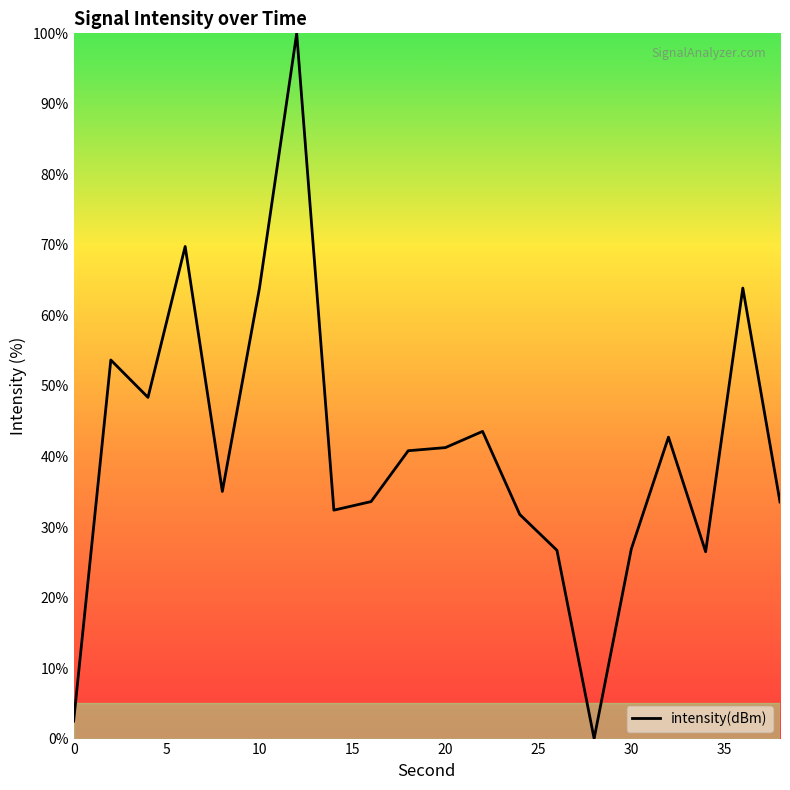

What is the difference between the maximum and minimum values?

100.0